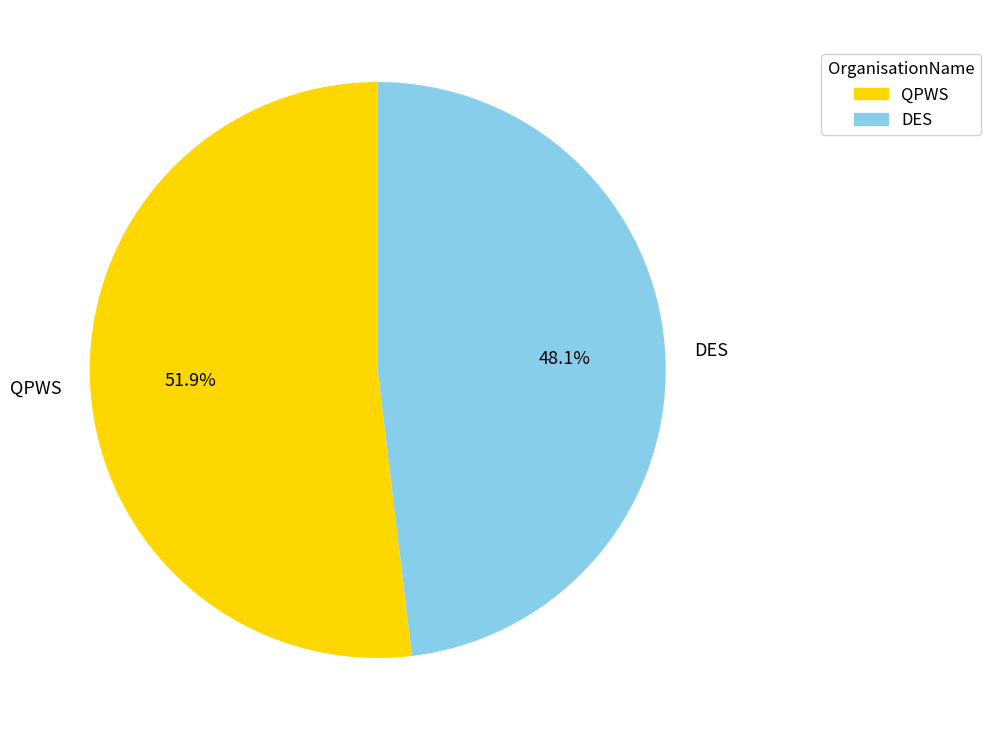

Is there any slice that represents more than half of the pie?

Yes